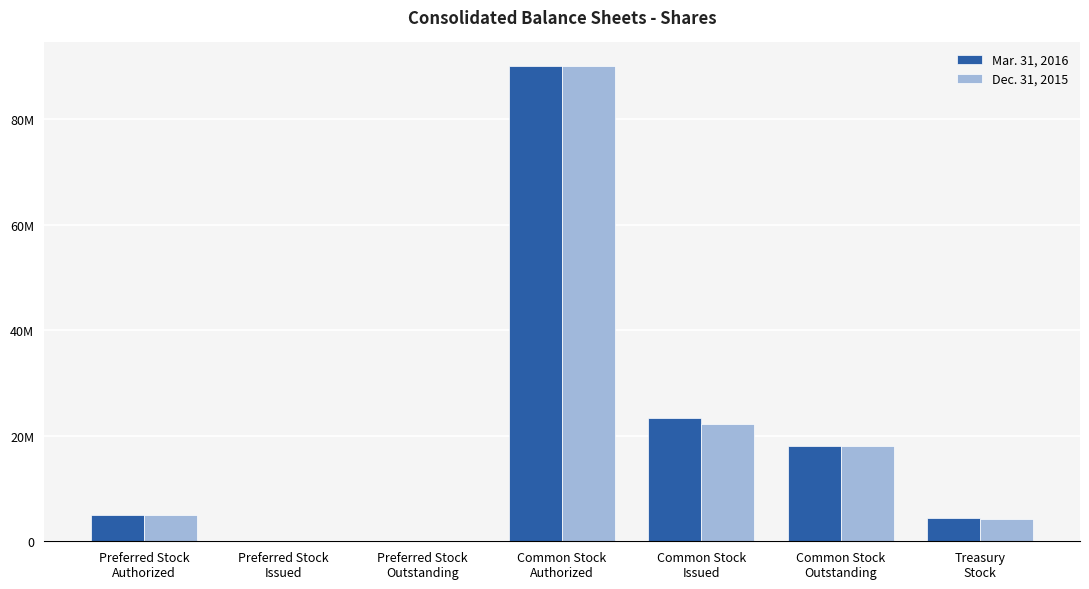

The value of Mar. 31, 2016 at Preferred Stock
Outstanding is 39203707. True or false?

False